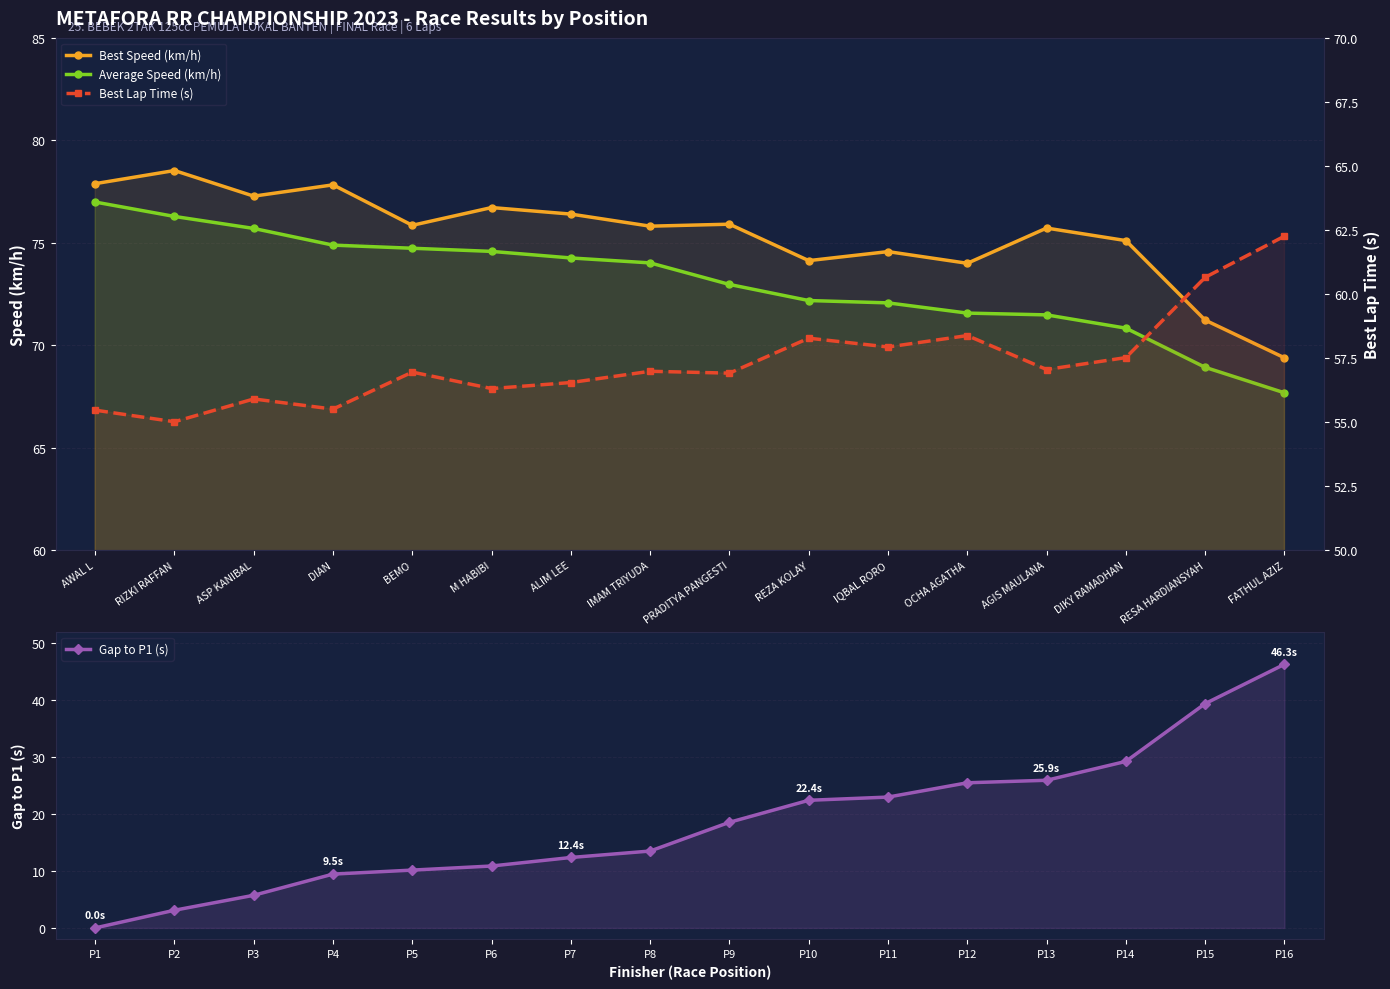

At M HABIBI, list the series in order from smallest to largest.

Gap to P1 (s), Best Lap Time (s), Average Speed (km/h), Best Speed (km/h)